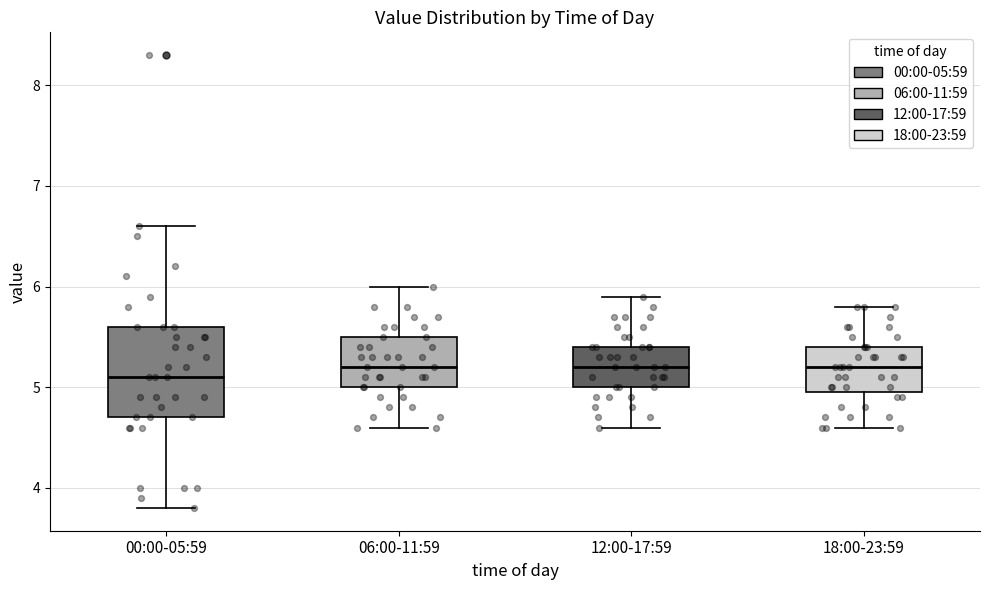

Which box is the tallest, from its lower edge to its upper edge?

00:00-05:59